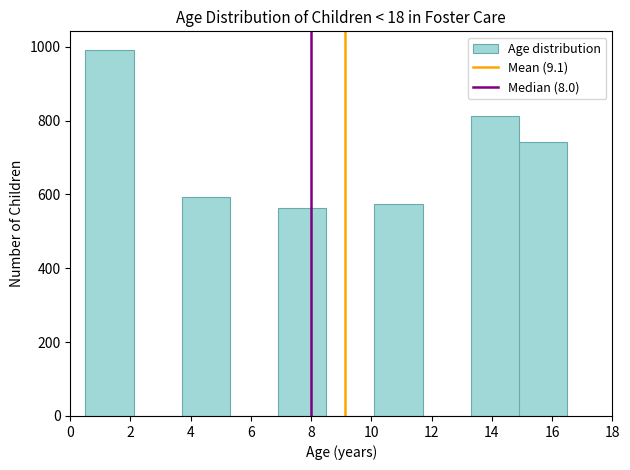

What is the height of the bar covering 10.1 to 11.7 on the x-axis? Neither the bar edges nor the heights are printed on the chart, so give them approximately, as read against the axes.

580